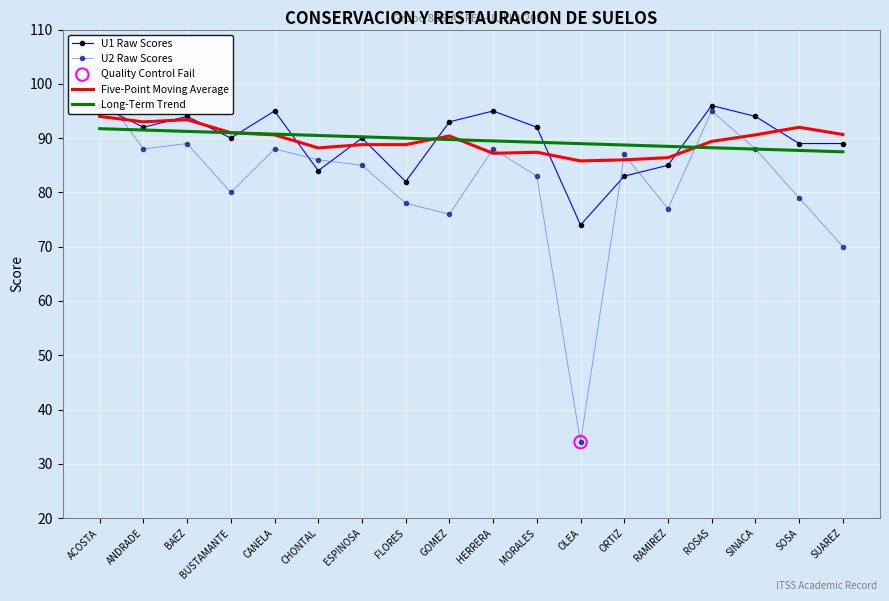

Which series contains the lowest Y value?

U2 Raw Scores